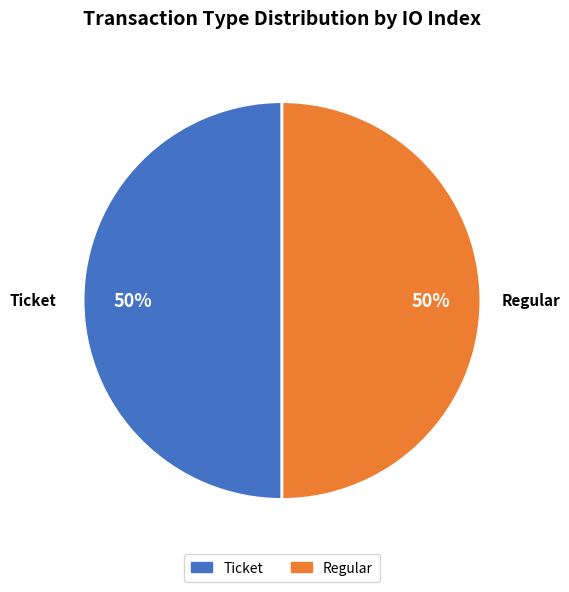

True or false: Regular accounts for 50% of the total.

True